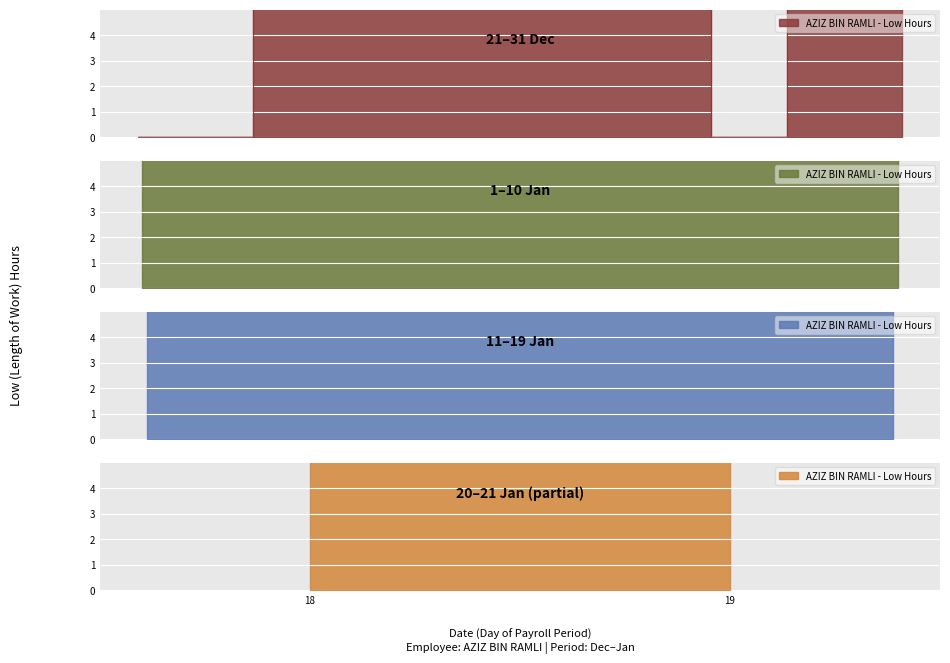

What is the average value?

9.7